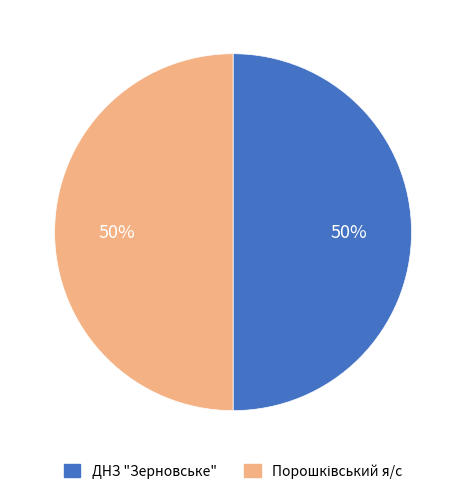

How many slices are in this pie chart?

2